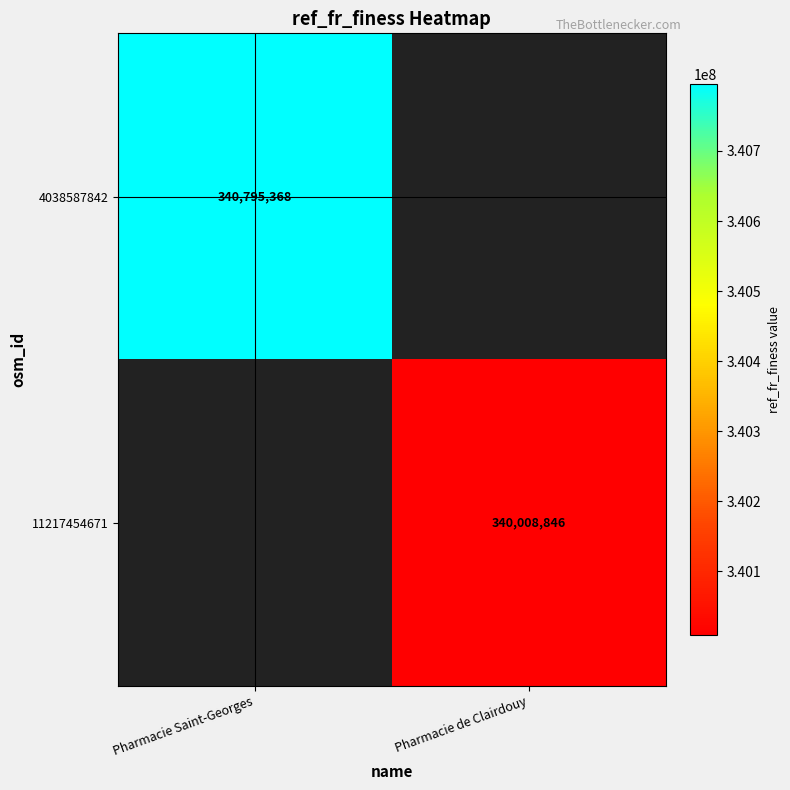

True or false: 4038587842 has a value of 169623253 at Pharmacie Saint-Georges.

False